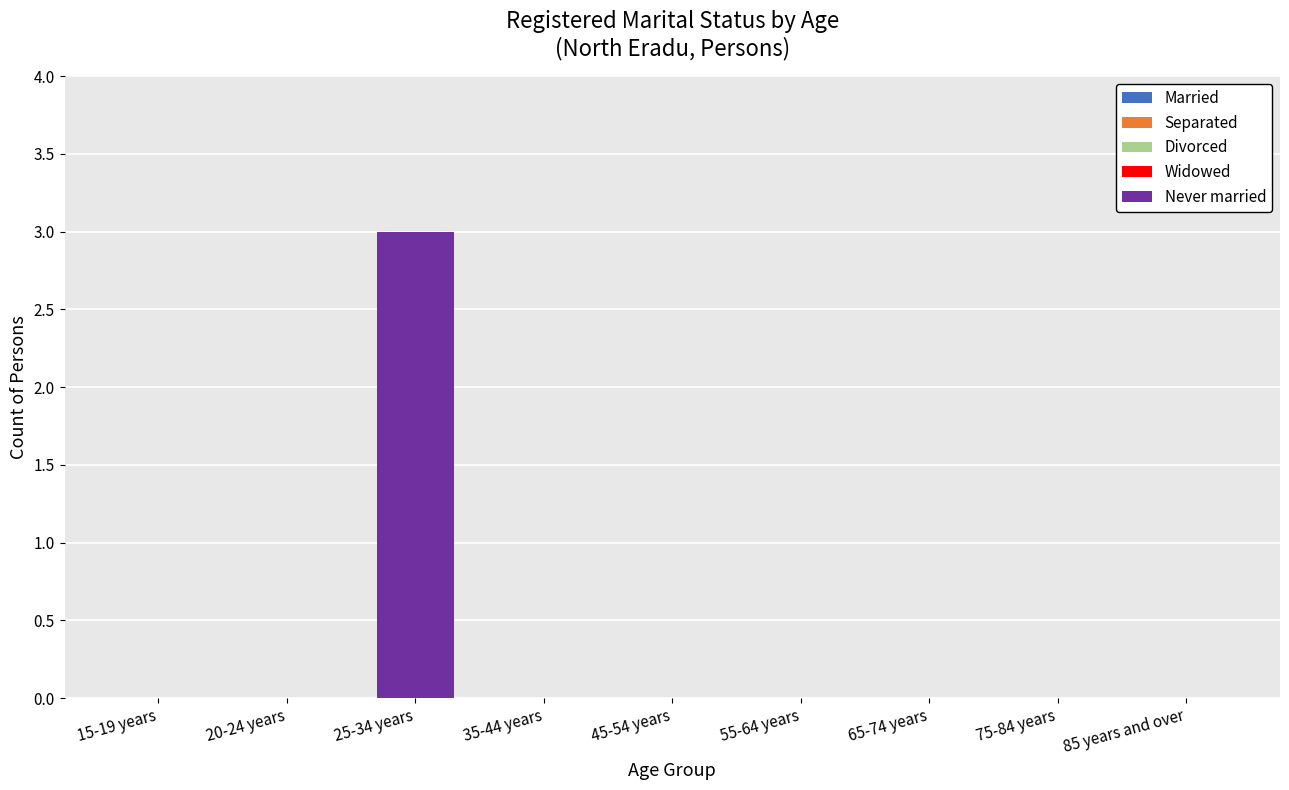

Is it true that the value at 45-54 years is 0?

True